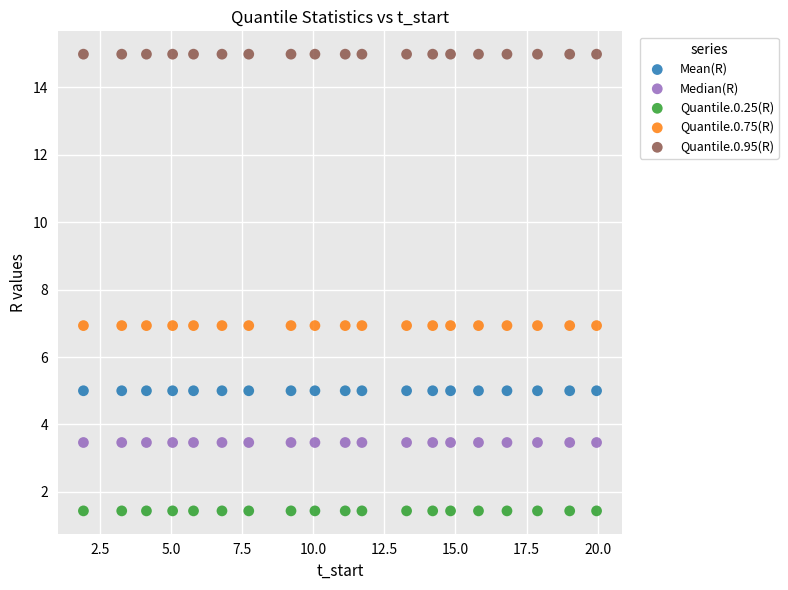

Which series reaches the minimum Y coordinate?

Quantile.0.25(R)